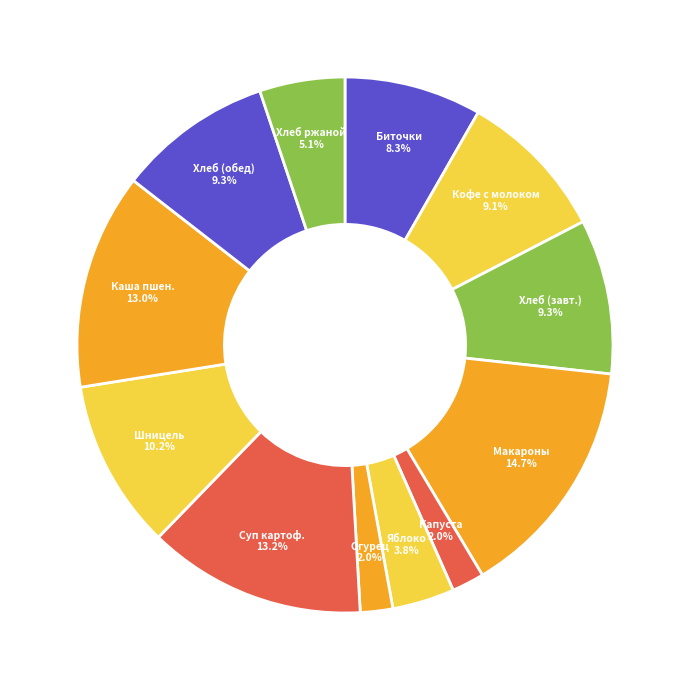

What portion of the pie excludes Биточки?

91.7%